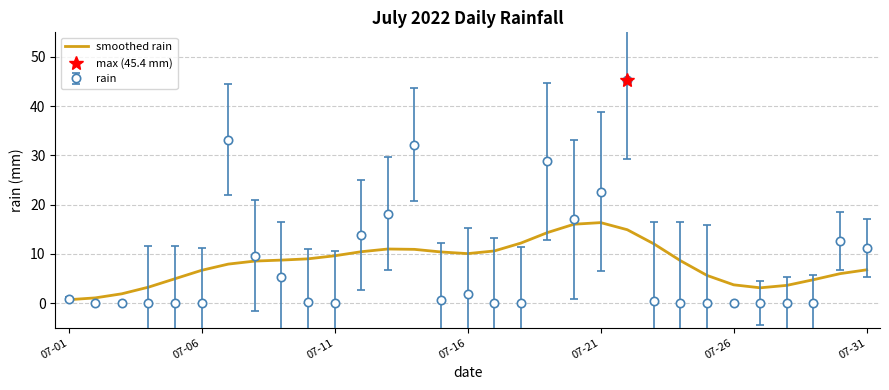

Where is the first local maximum?

12